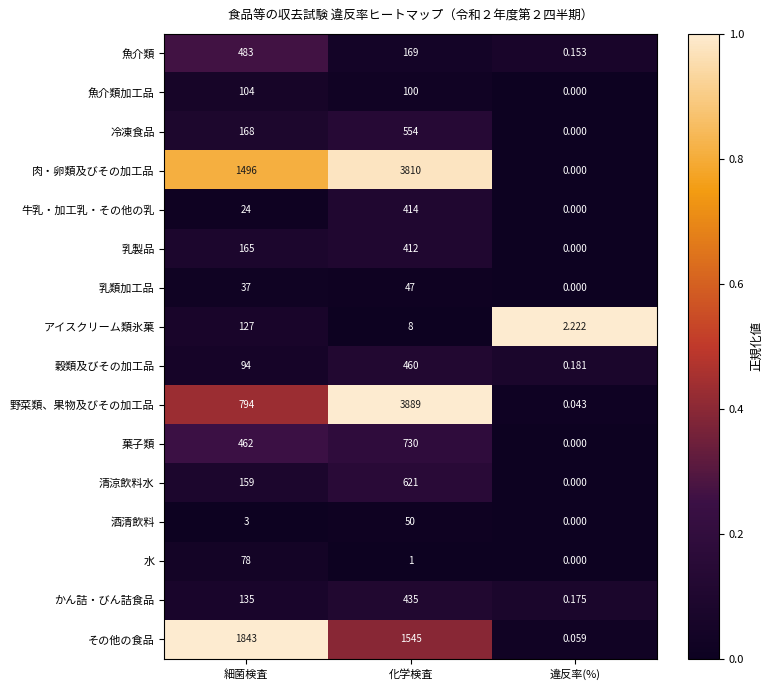

At which category is the sum across all series the highest?

化学検査